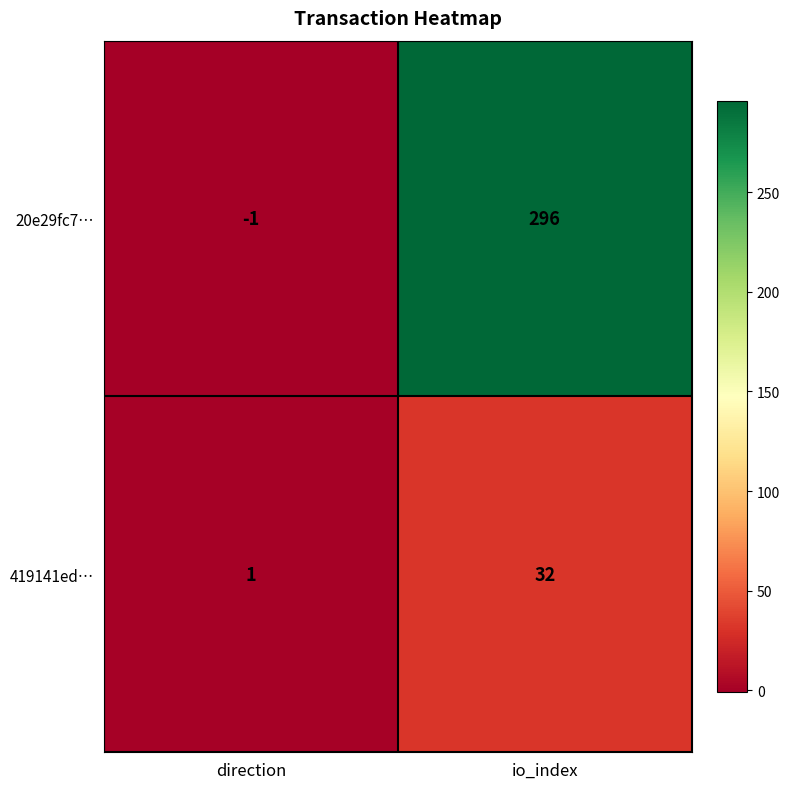

The 419141ed… series shows 12 at io_index. True or false?

False